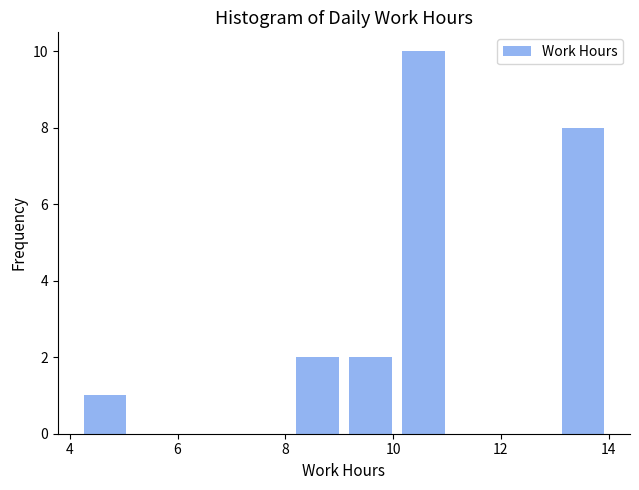

What is the height of the bar covering 10.2 to 11.2 on the x-axis? Neither the bar edges nor the heights are printed on the chart, so give them approximately, as read against the axes.

10